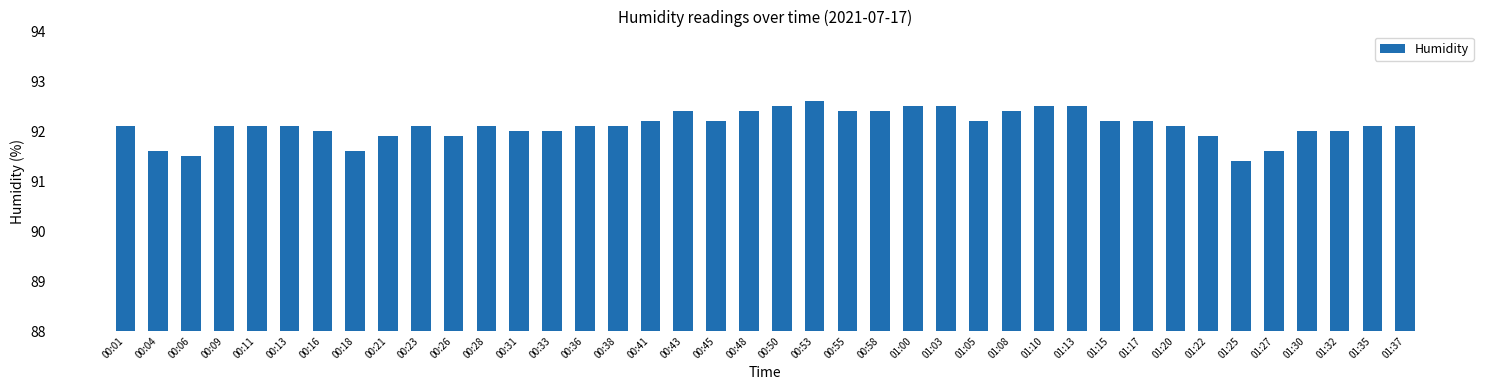

How many categories are shown in the chart?

40